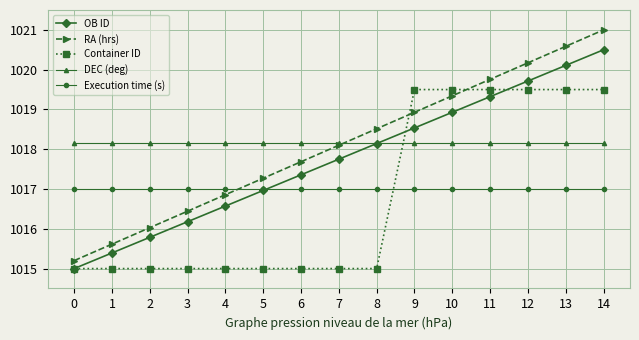

What is the minimum value shown in the chart?

1015.0